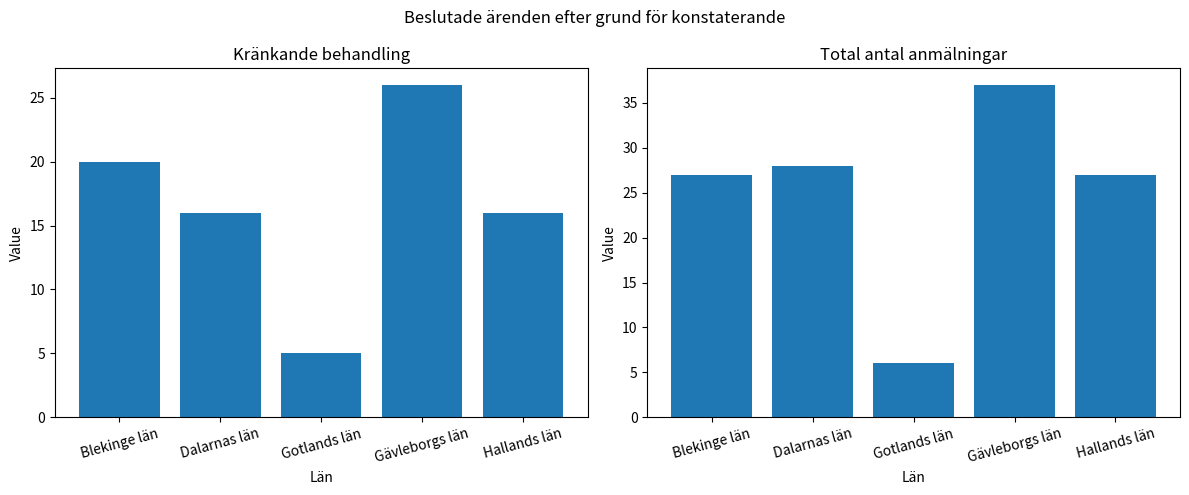

What is the label of the 4th bar from the right?

Dalarnas län